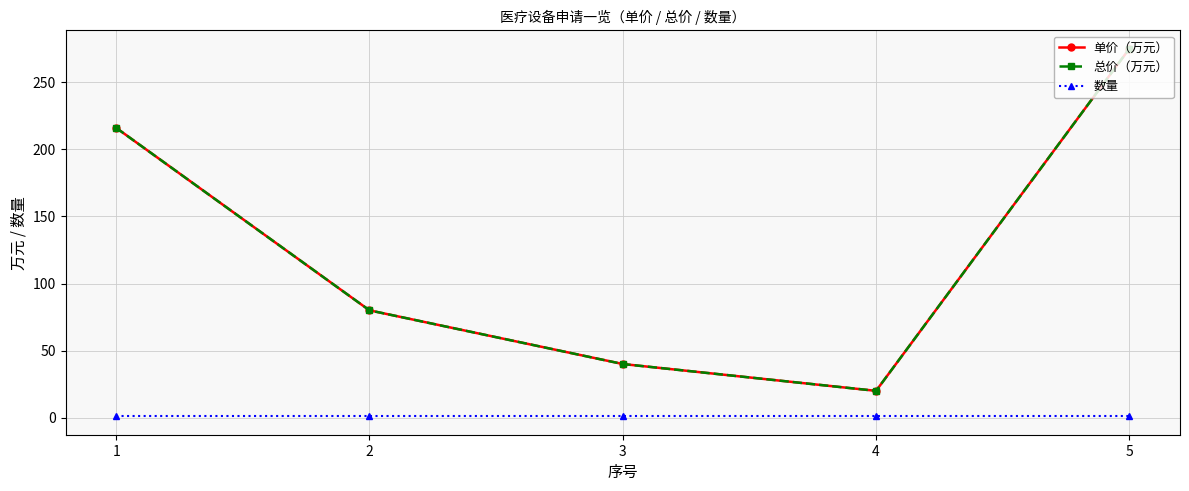

What is the average value of the 总价（万元） series?

126